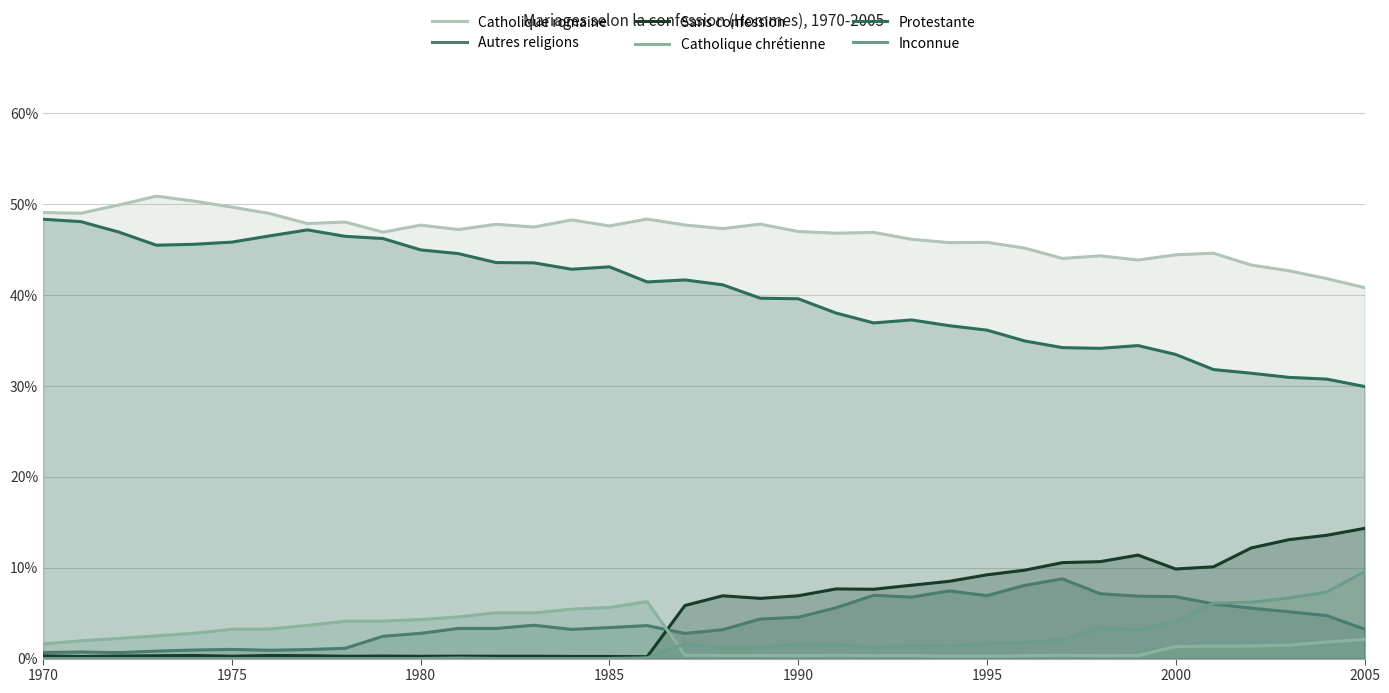

How many lines are shown in the chart?

6